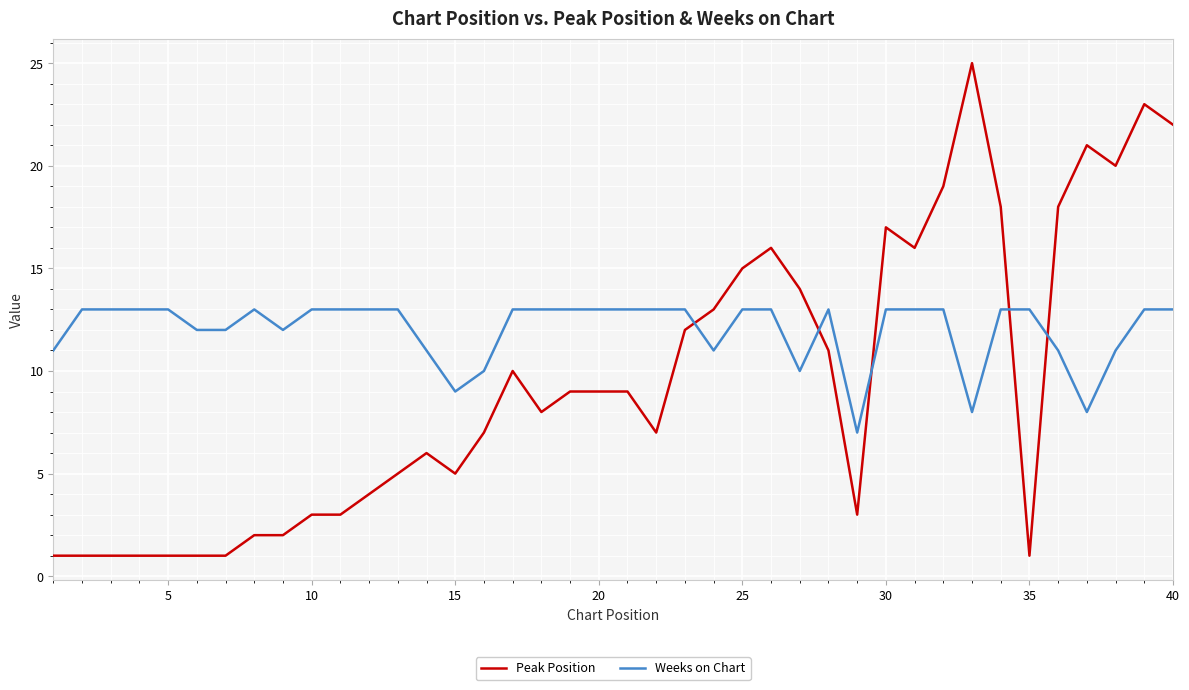

What is the greatest value displayed?

25